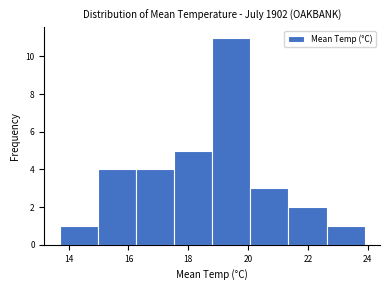

Which range on the x-axis has the tallest bar?

18.8 to 20.0